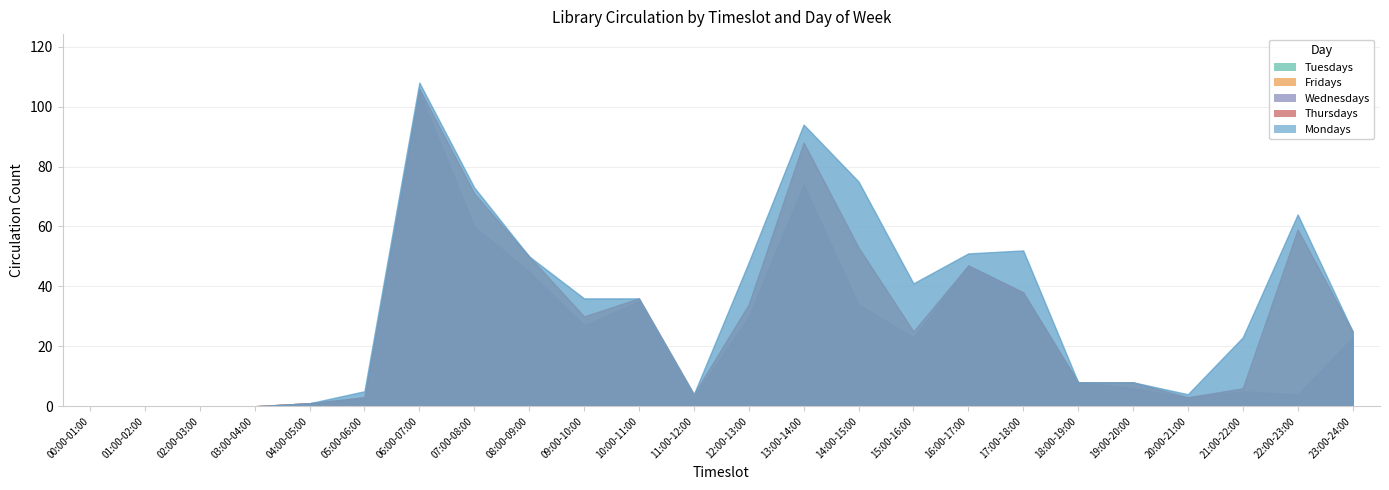

Does the chart have visible grid lines?

Yes